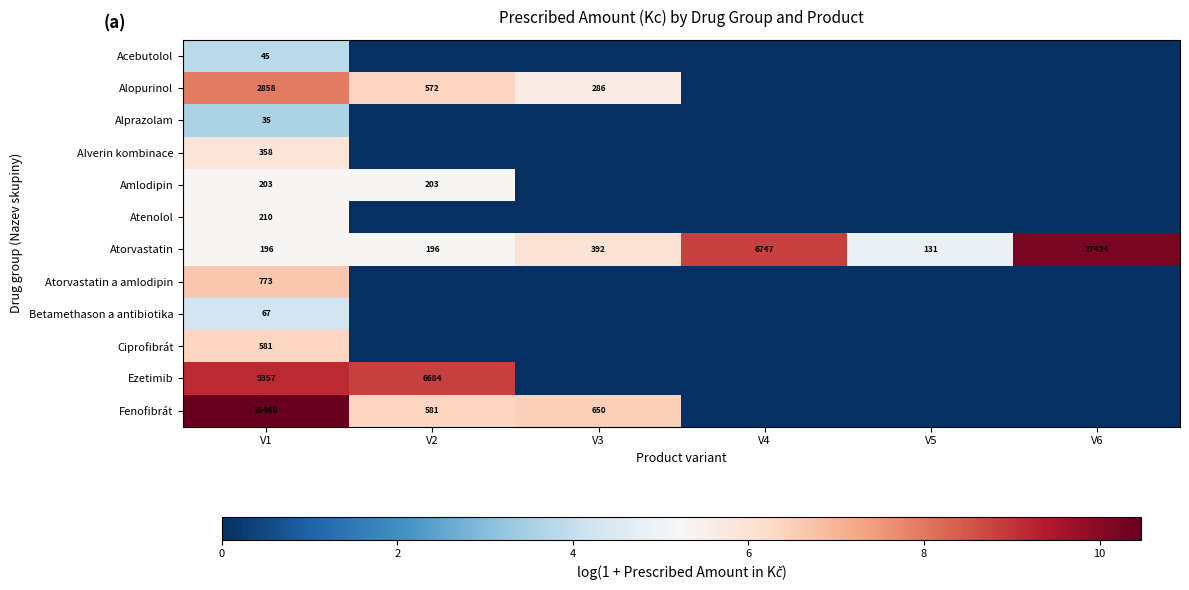

The value of Fenofibrát at V1 is 35460. True or false?

True